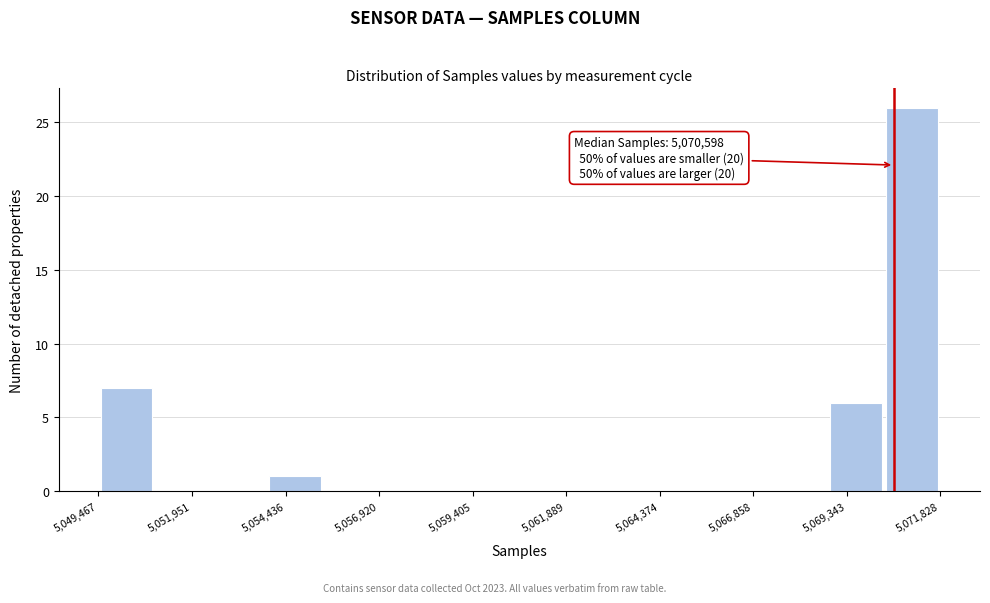

Read against the x-axis, roughly where is the centre of the tallest bar?

5071000